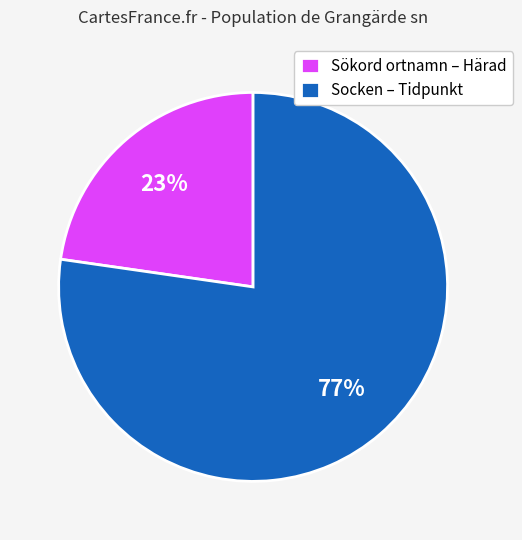

How many slices are in this pie chart?

2